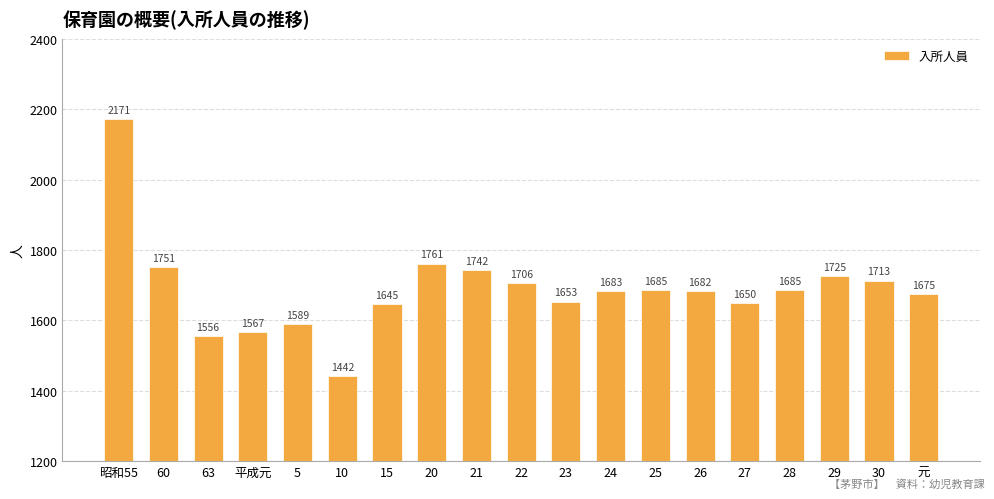

Which label corresponds to the largest value in the chart?

昭和55